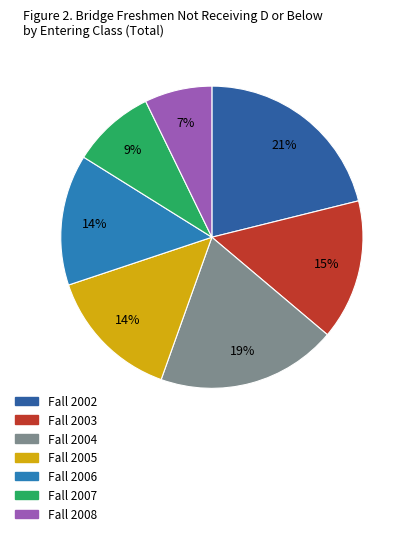

Which category has the biggest portion of the pie?

Fall 2002